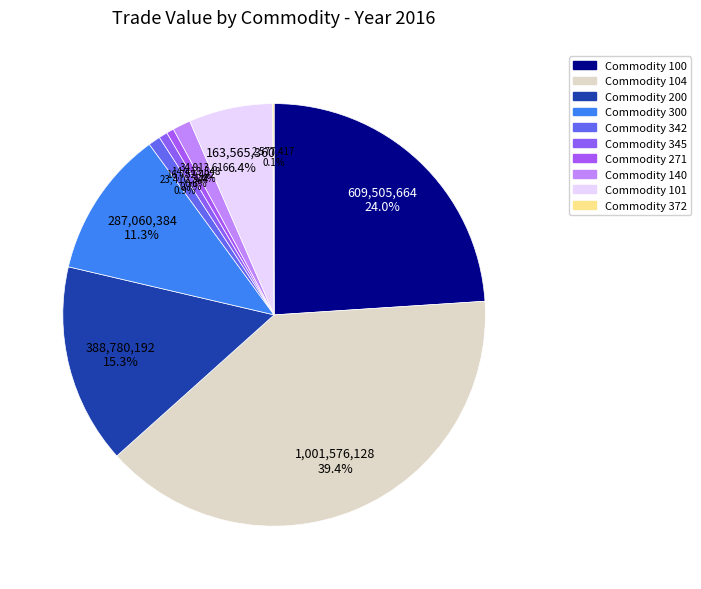

Rank the categories by value from highest to lowest.

104, 100, 200, 300, 101, 140, 342, 345, 271, 372